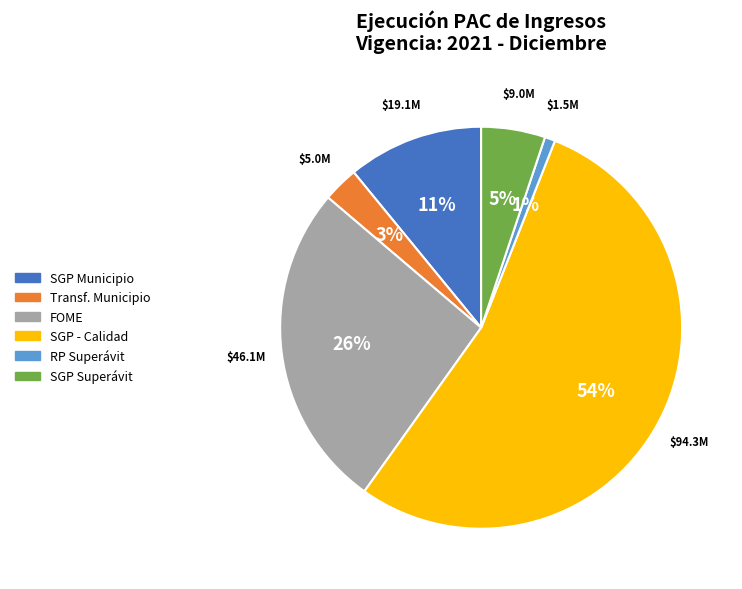

To the nearest percent, what is the difference between the largest and smallest slice percentages?

53%